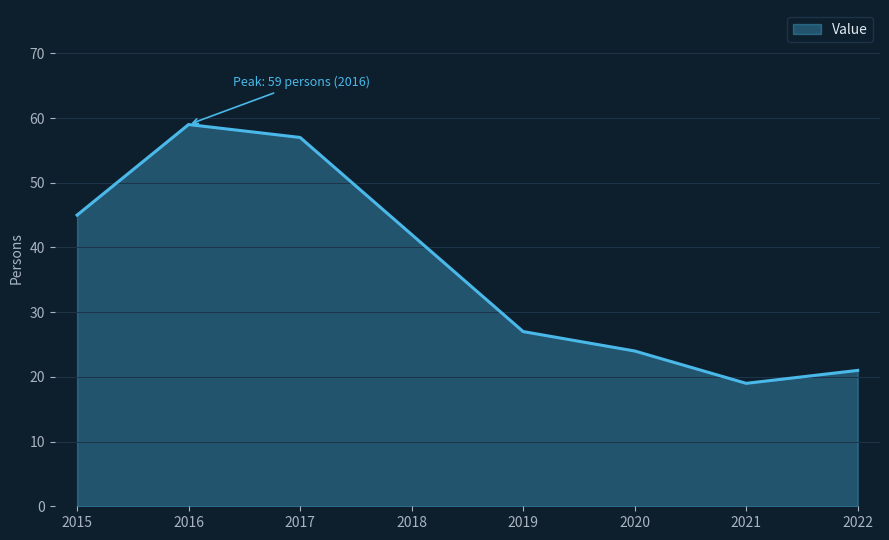

The value at 2022 is 6. True or false?

False